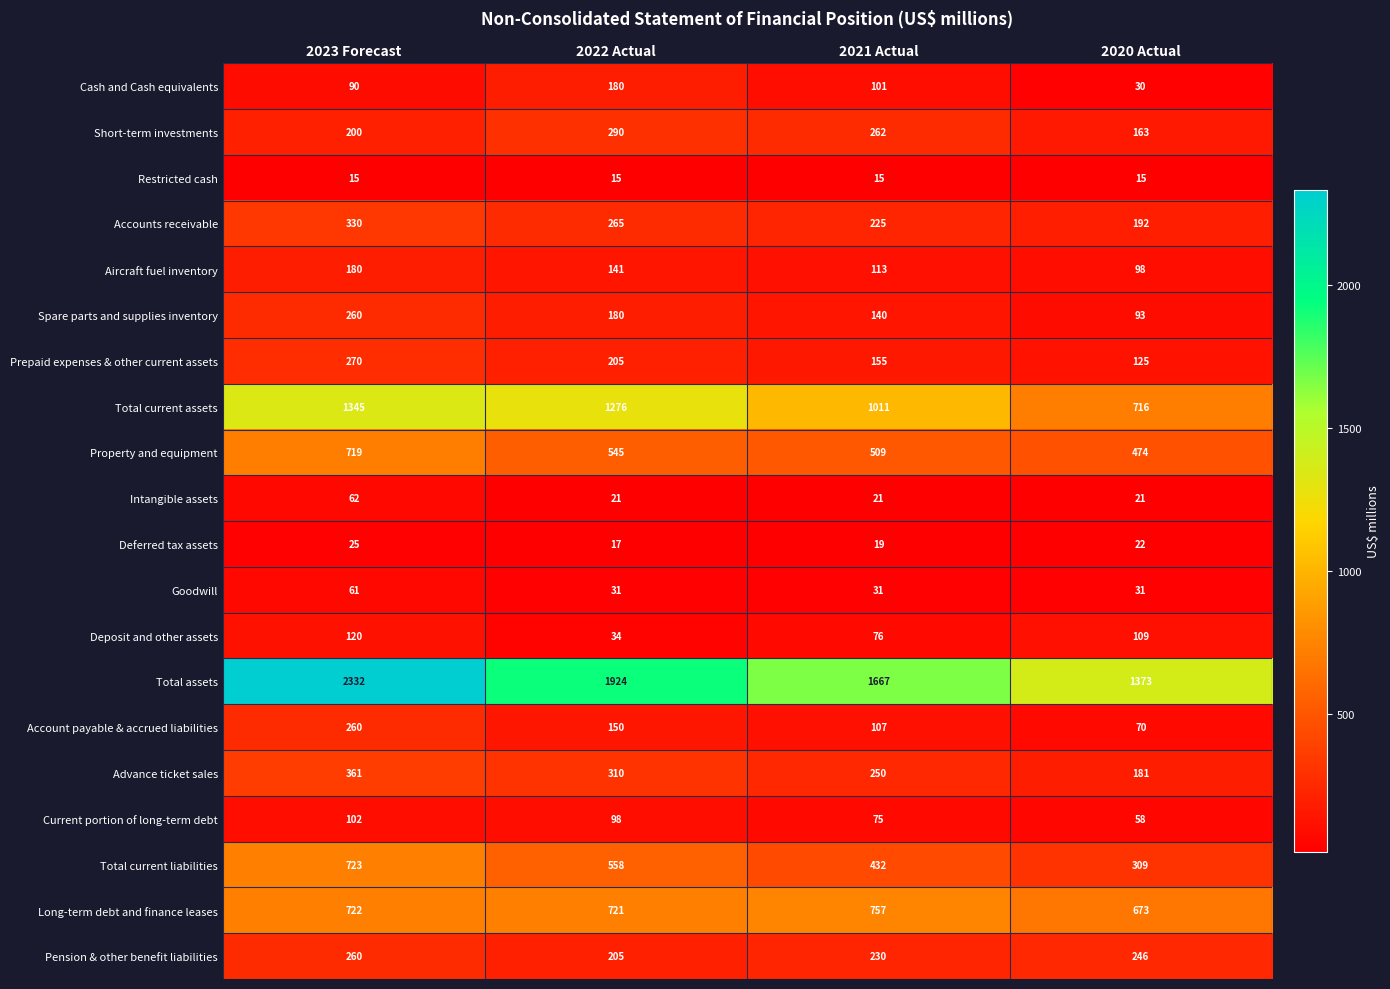

What is the approximate value of Total current assets at 2020 Actual, to the nearest 10?

720